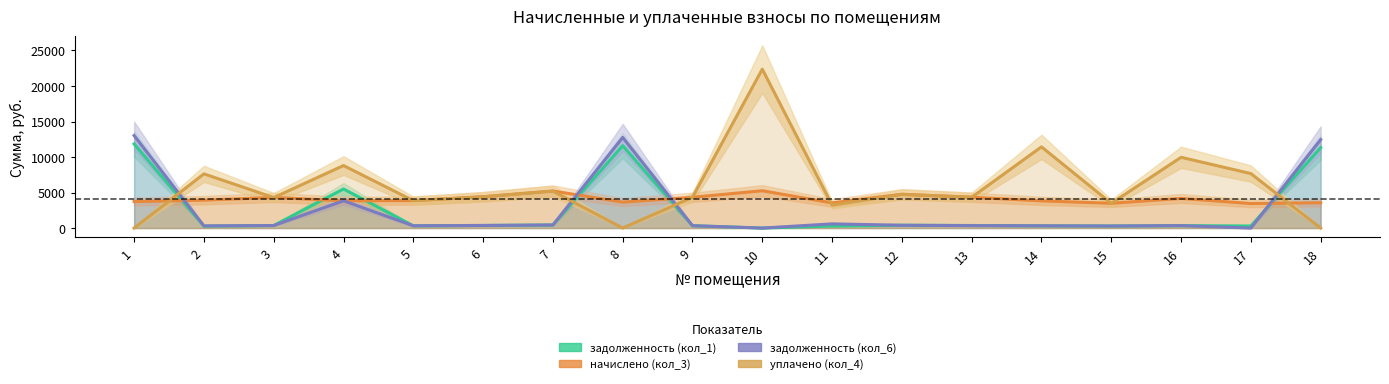

At which label is начислено (кол_3) closest to 4354?

9